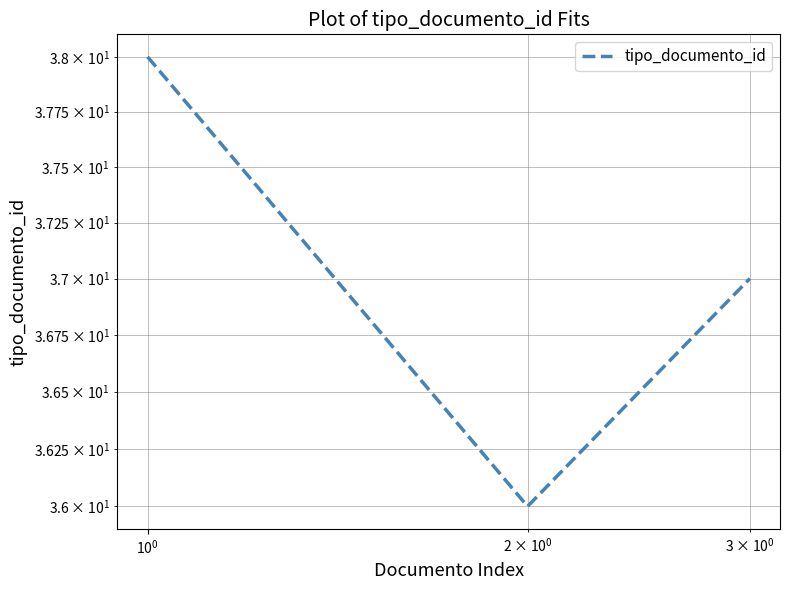

What is the average value?

37